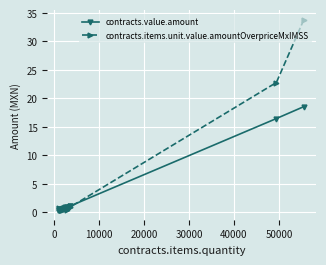

What is the highest value of the contracts.items.unit.value.amountOverpriceMxIMSS series?

33.9